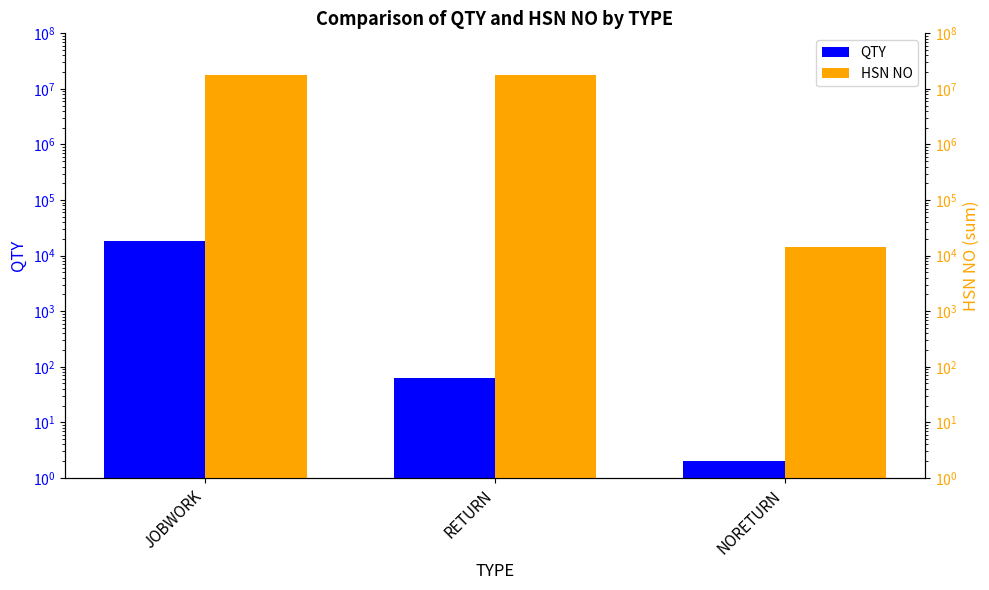

At which category does the chart reach its minimum across all series?

NORETURN